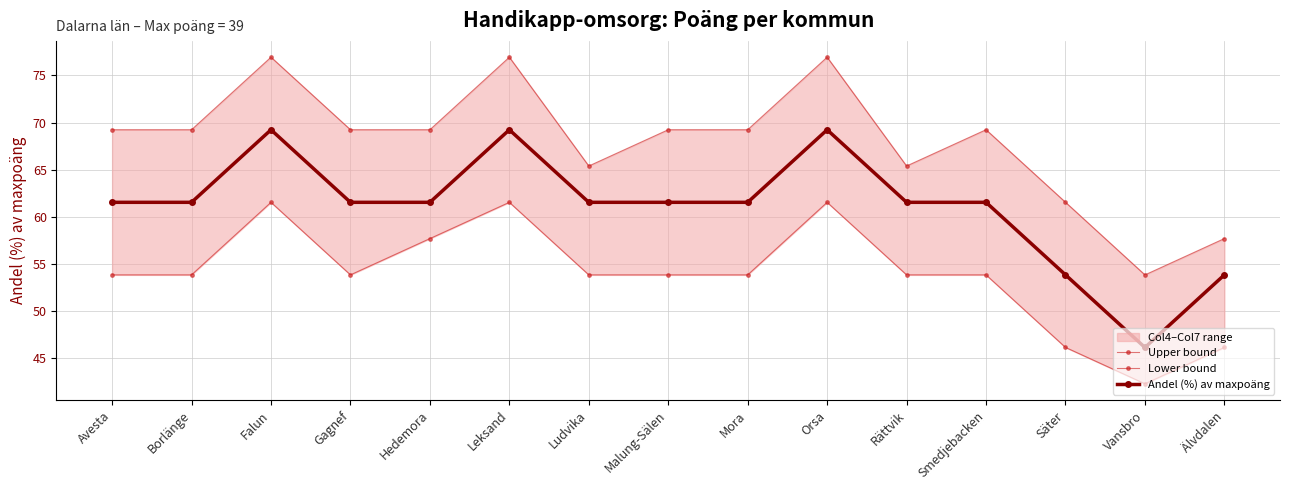

What is the total value across all series at Ludvika?

180.8